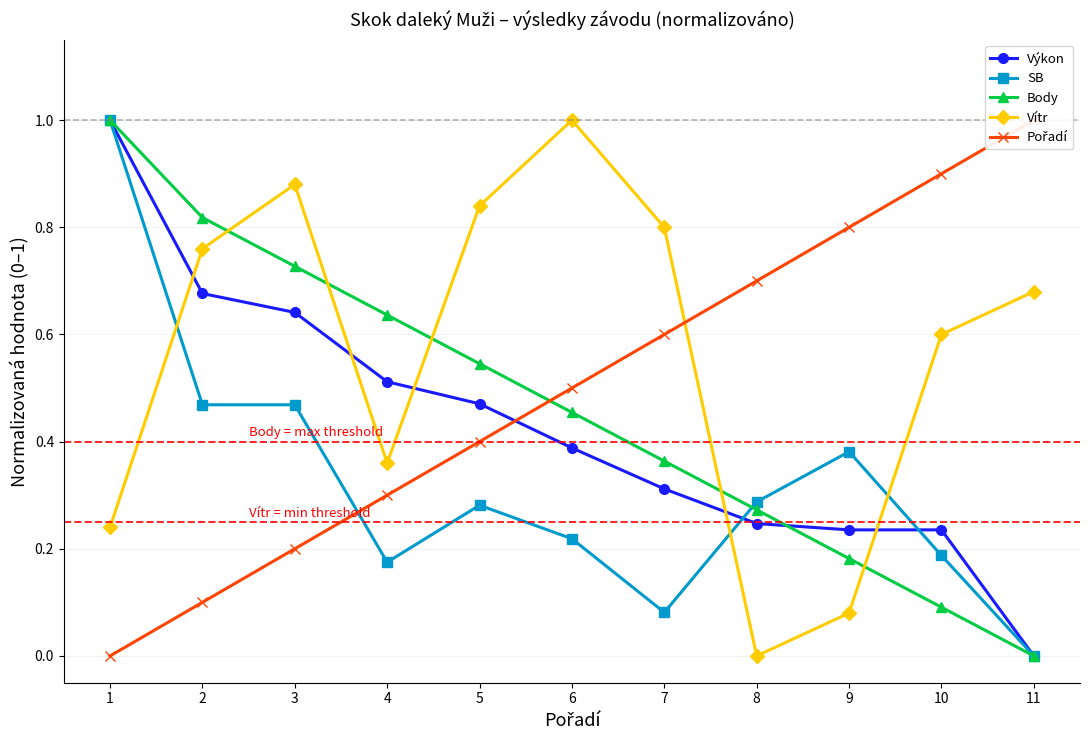

Between 3 and 11, which is larger?

3